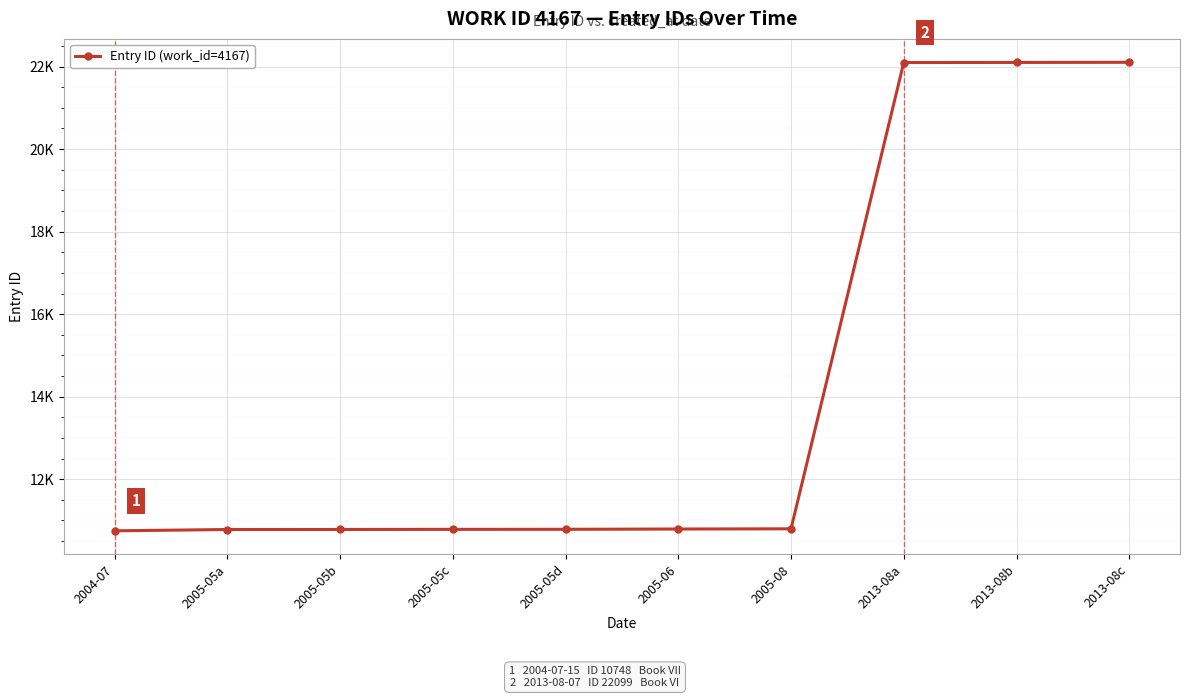

What is the approximate value at 2005-05b, to the nearest 10?

10780